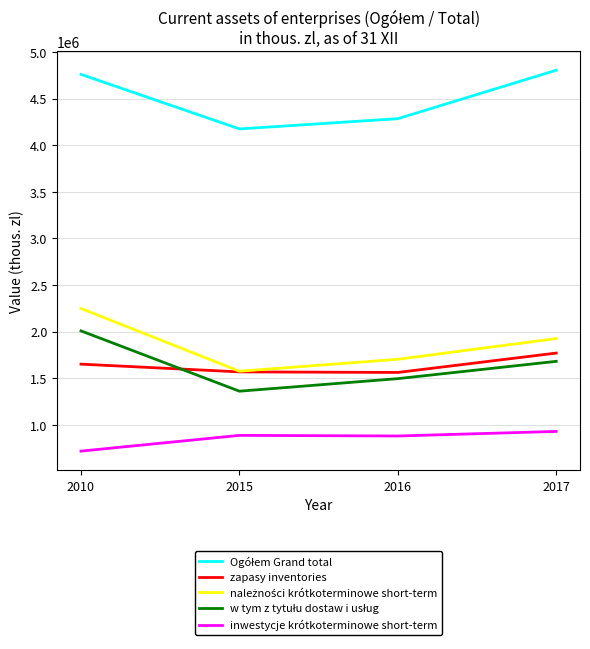

The value of inwestycje krótkoterminowe short-term at 2016 is 879302. True or false?

True